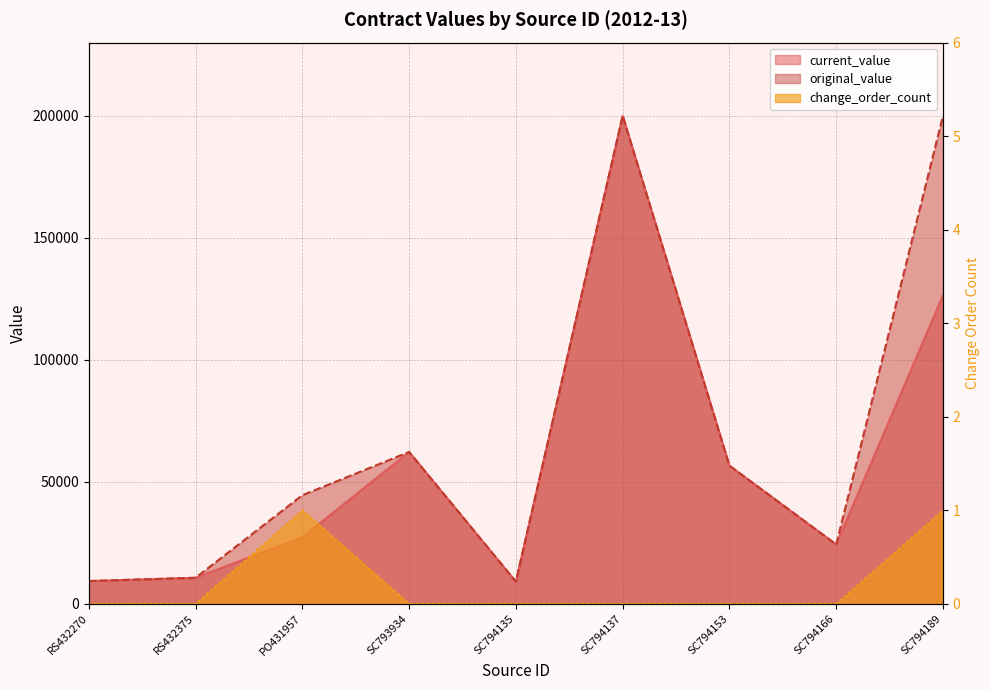

What is the difference between the current_value values at PO431957 and SC793934?

34979.7